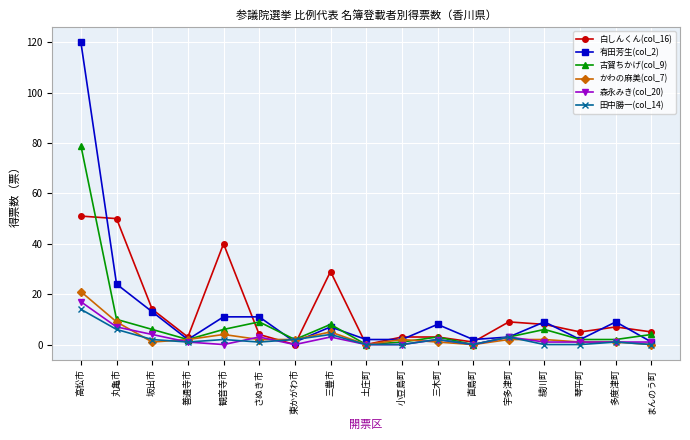

Is it true that 白しんくん(col_16) equals 51 at 高松市?

True